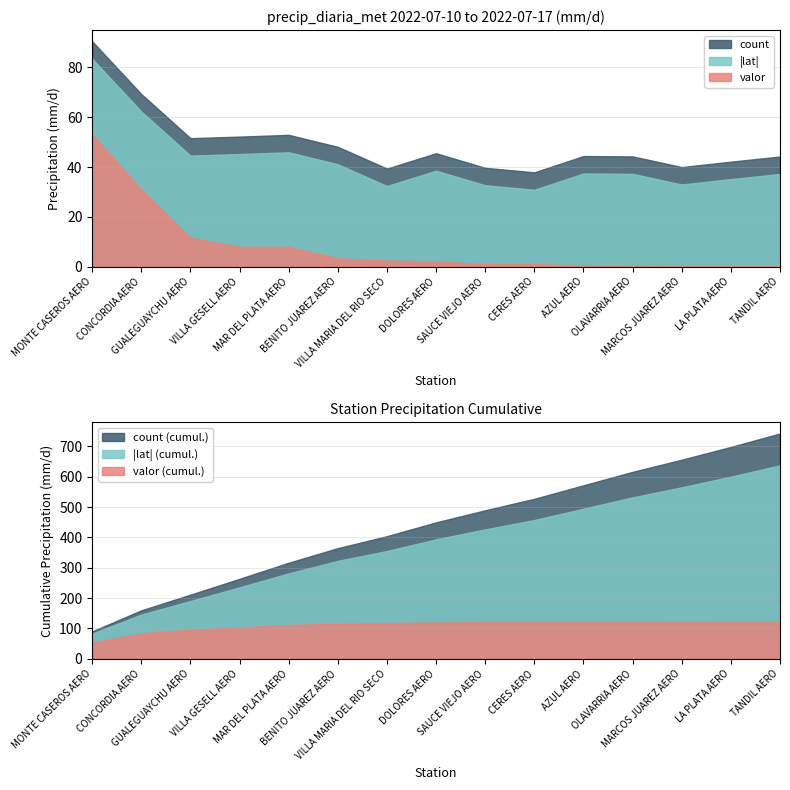

True or false: |lat| and count intersect in this chart.

False